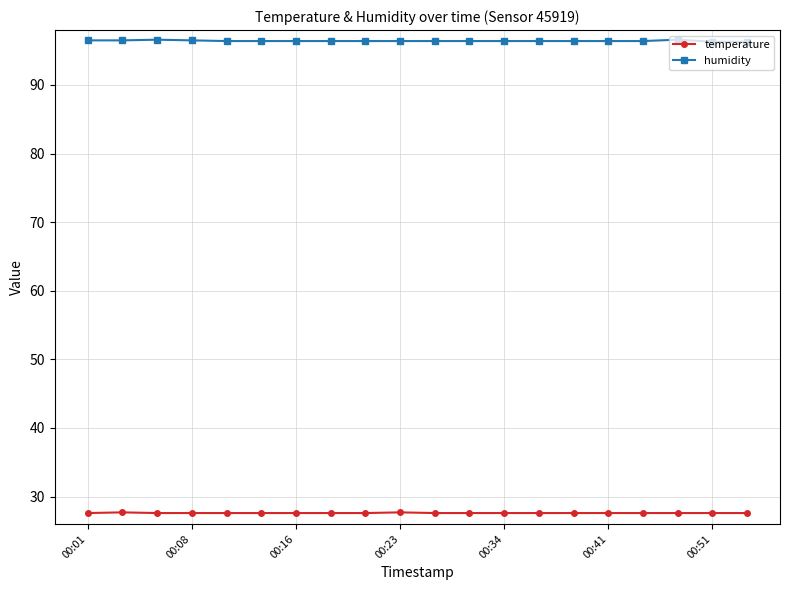

What is the highest value of the temperature series?

27.7